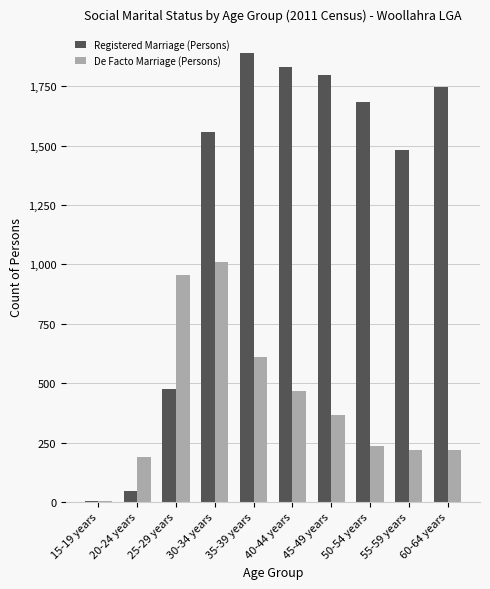

The De Facto Marriage (Persons) series shows 121 at 50-54 years. True or false?

False